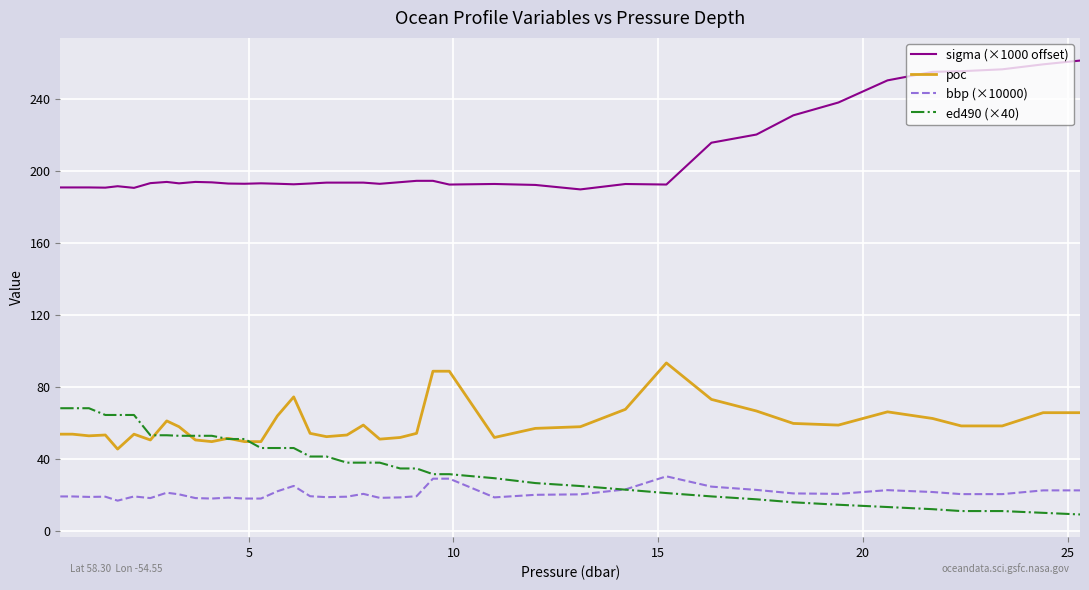

Which series has the largest total across all categories?

sigma (×1000 offset)